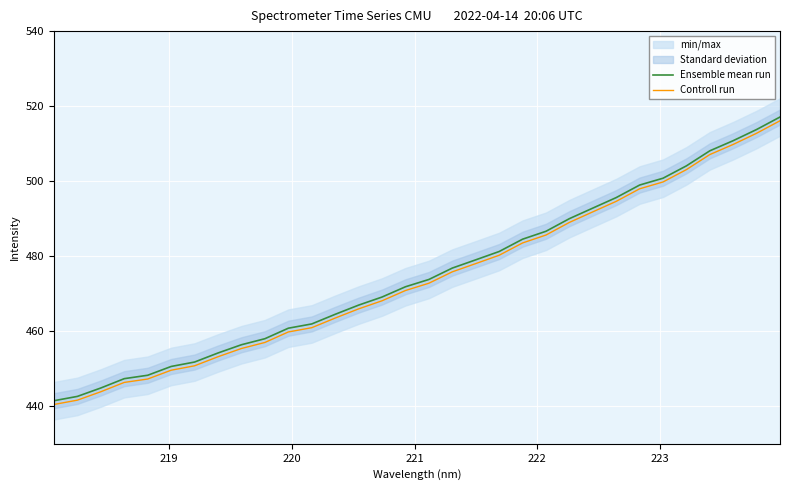

What is the minimum value for Controll run?

440.5